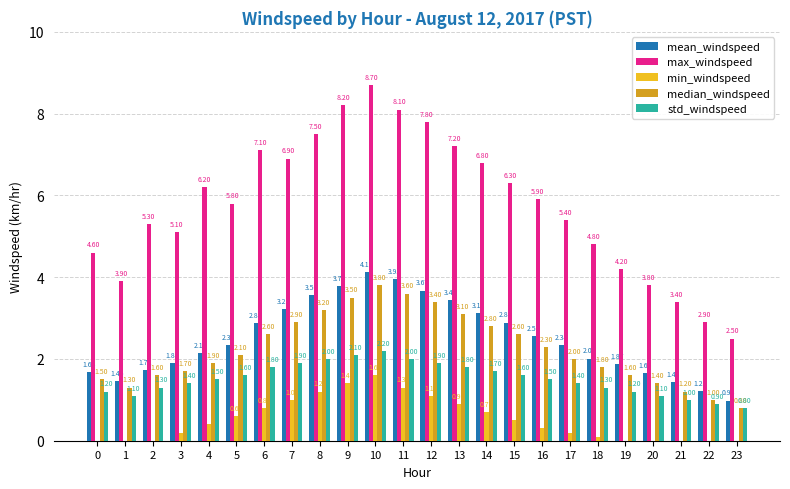

Is it true that median_windspeed equals 1.8 at 8?

False